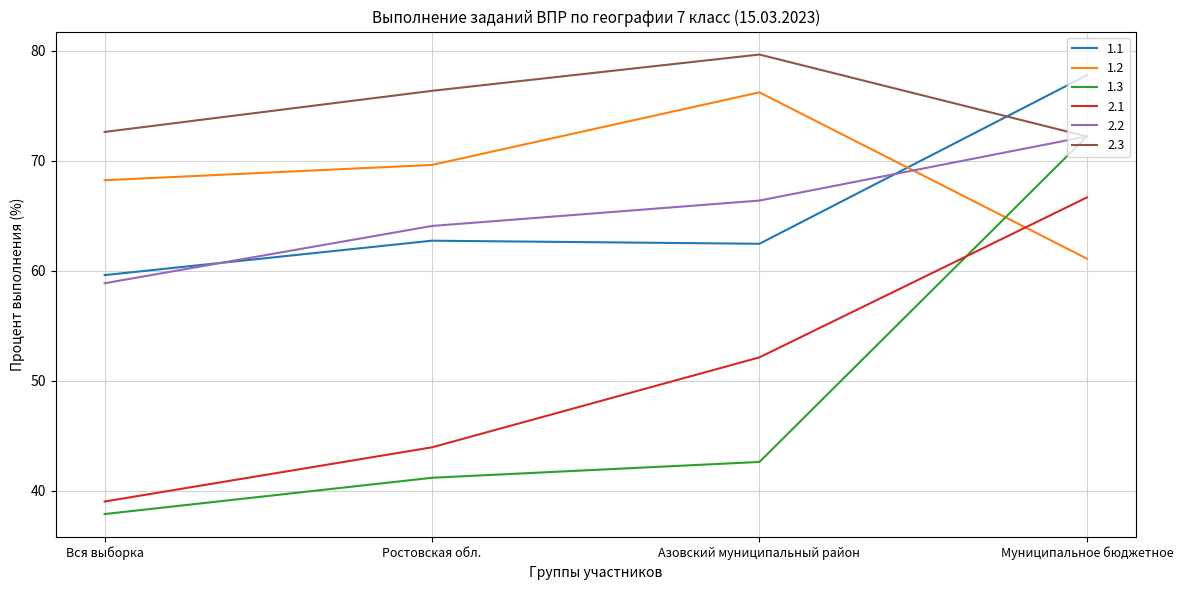

Which category has the lowest value across all series?

Вся выборка